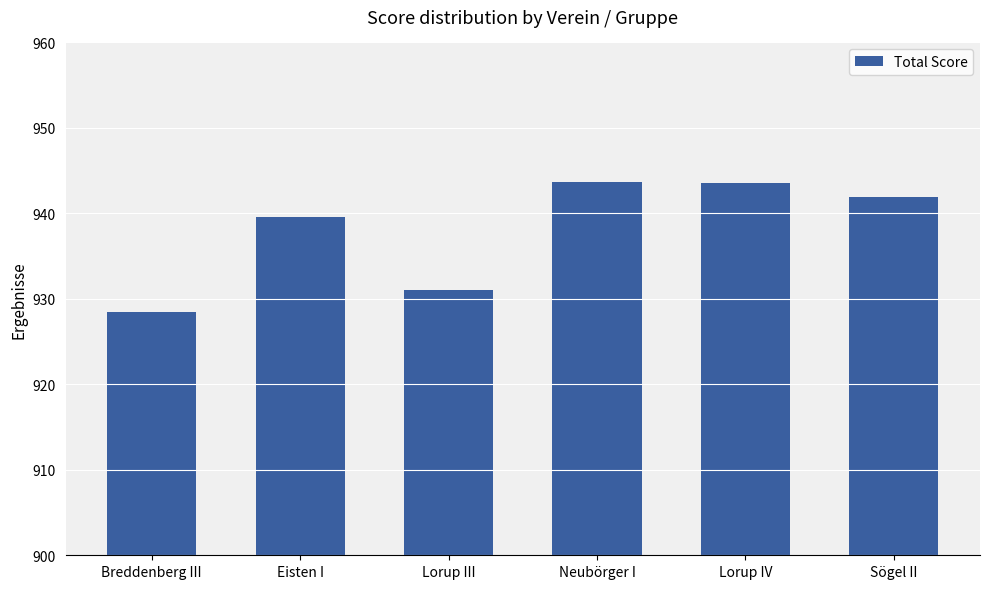

Where does the data first go above 941?

Neubörger I